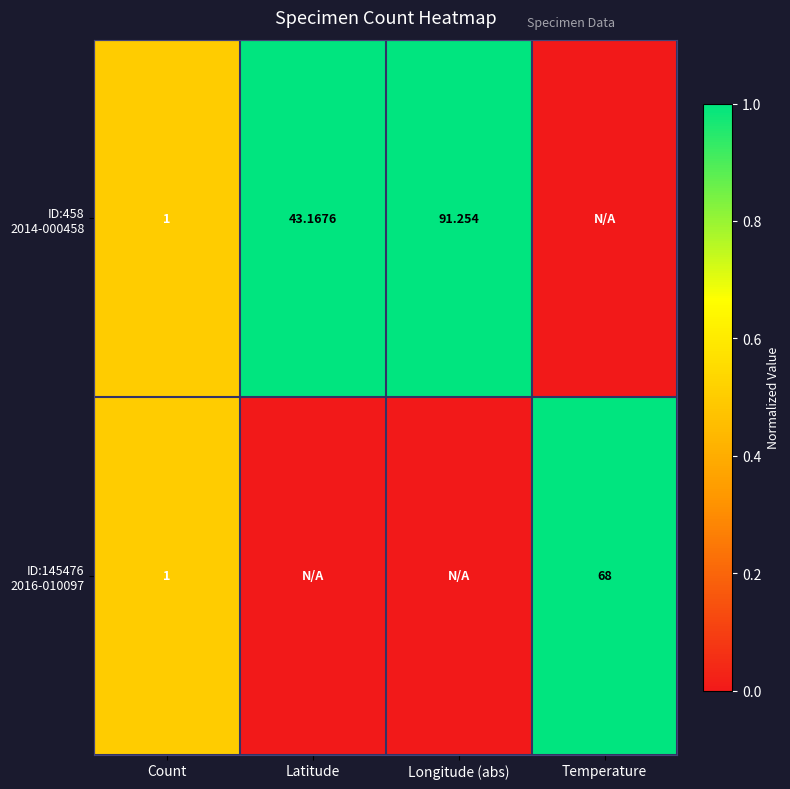

How many data points in ID:458 2014-000458 are less than 1?

2